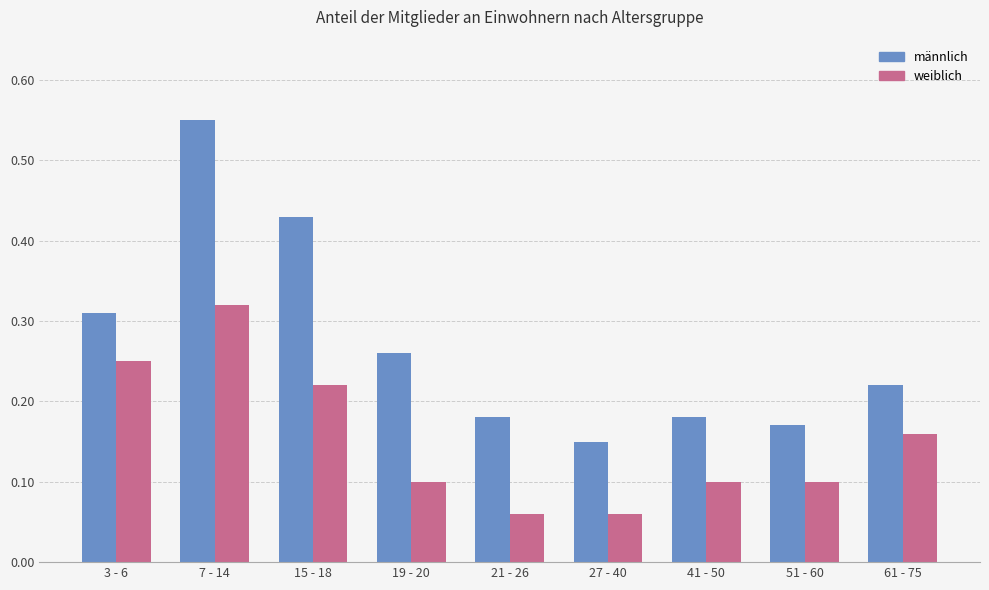

Is it true that männlich equals 0.1 at 27 - 40?

True